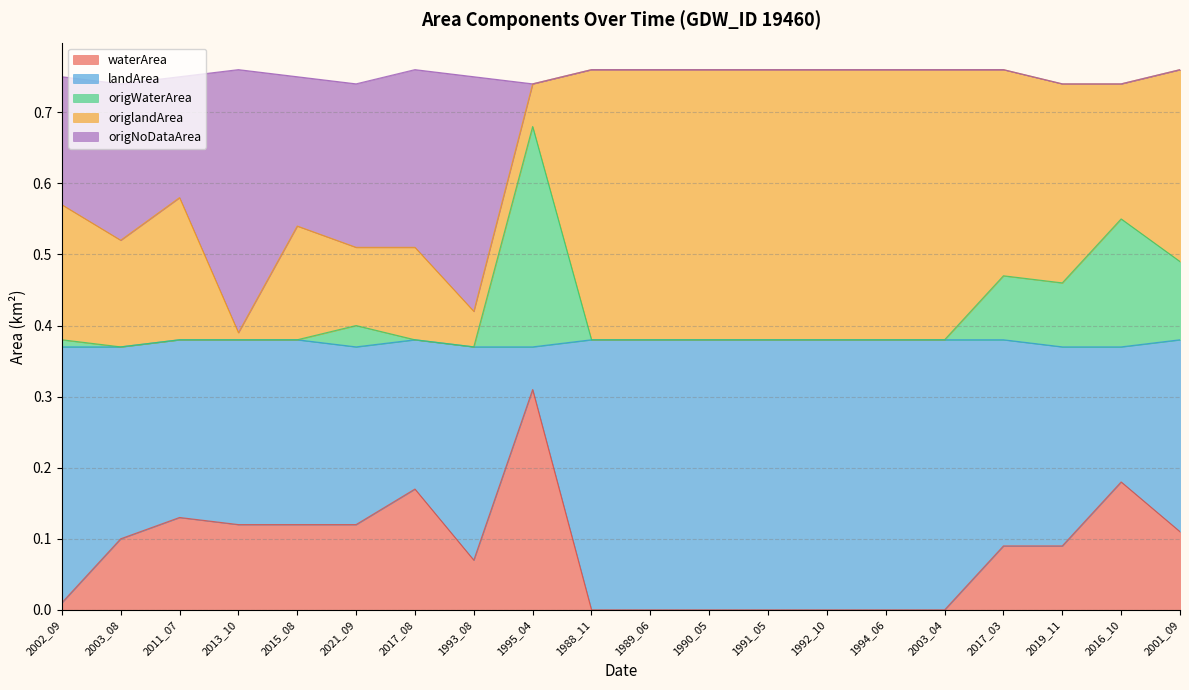

Is it true that origNoDataArea equals 0.5 at 1991_05?

False